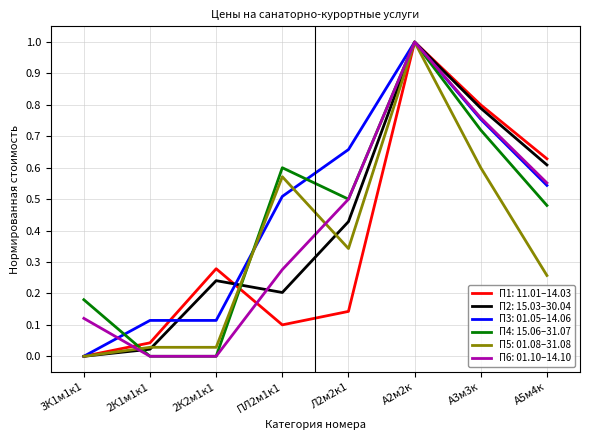

Which category has the highest value across all series?

А2м2к